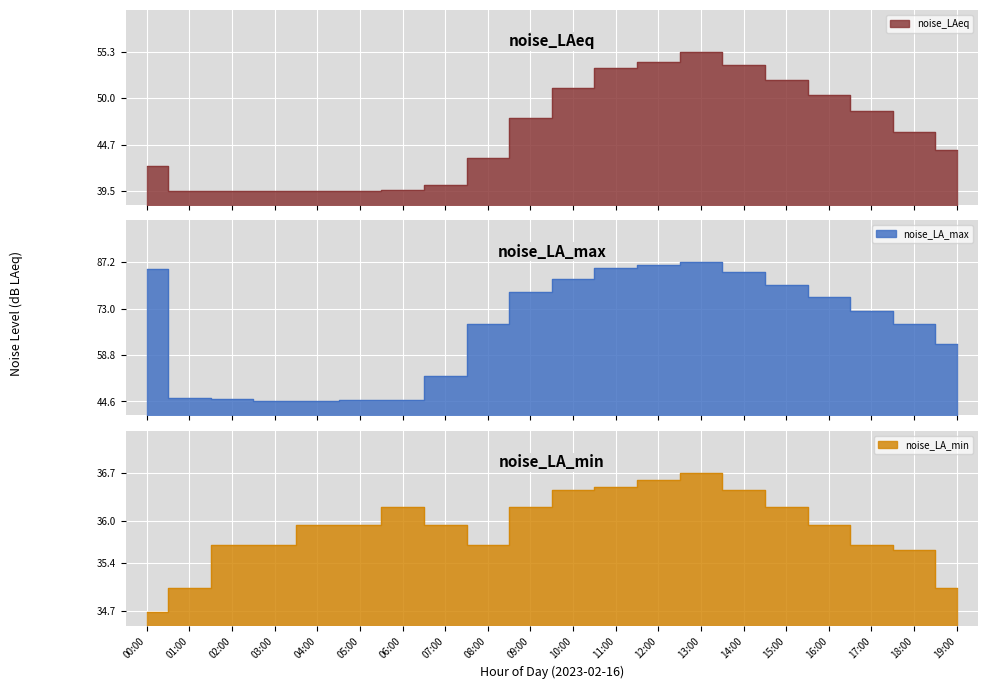

List the labels in order of noise_LA_min value, smallest first.

00:00, 01:00, 19:00, 18:00, 02:00, 03:00, 08:00, 17:00, 04:00, 05:00, 07:00, 16:00, 06:00, 09:00, 15:00, 10:00, 14:00, 11:00, 12:00, 13:00